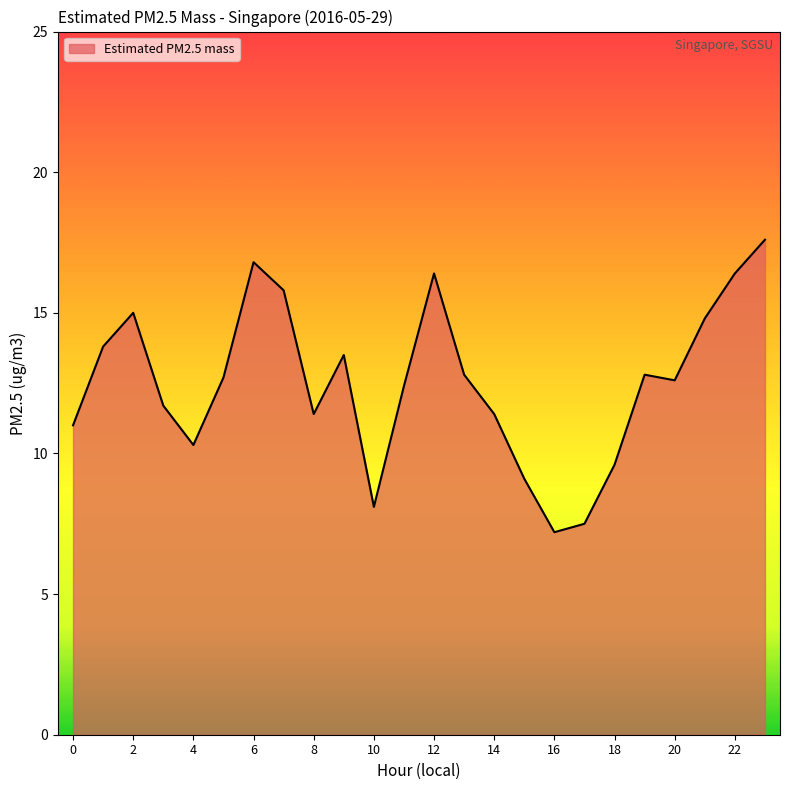

What is the smallest value displayed?

7.2